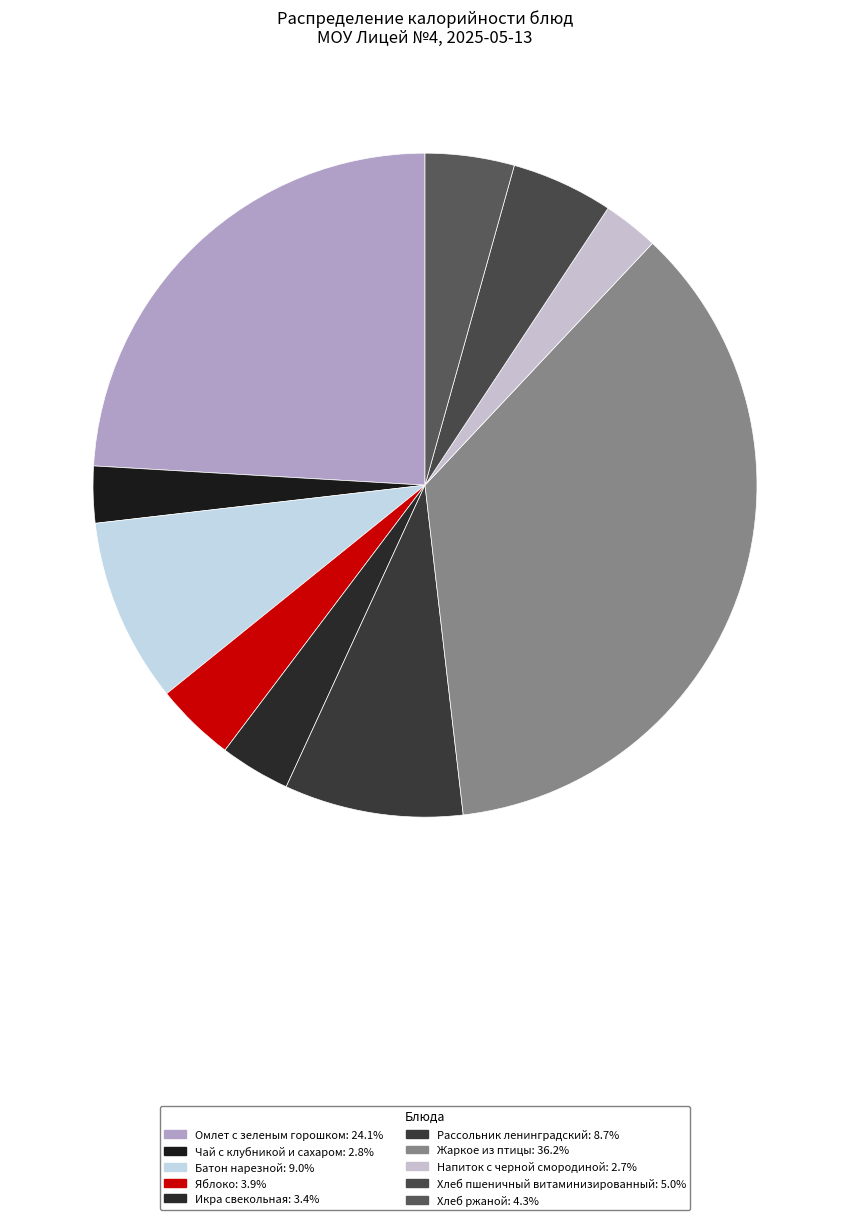

Between Яблоко and Икра свекольная, which is larger?

Яблоко